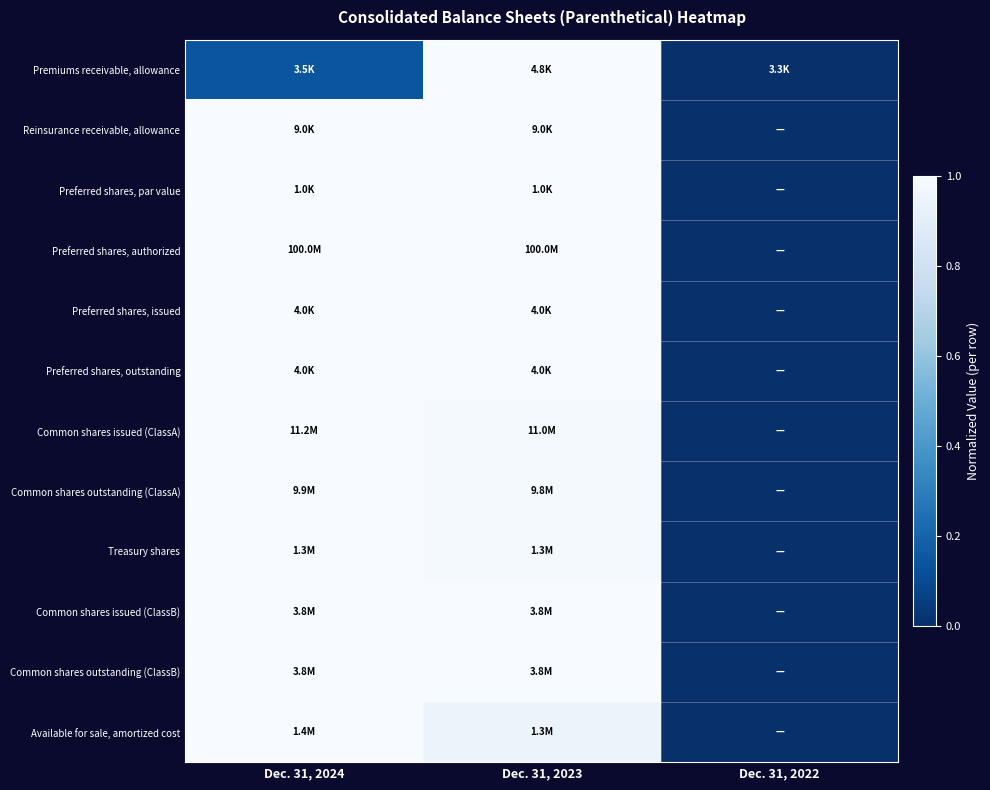

At Dec. 31, 2022, list the series in order from smallest to largest.

Premiums receivable, allowance, Reinsurance receivable, allowance, Preferred shares, par value, Preferred shares, authorized, Preferred shares, issued, Preferred shares, outstanding, Common shares issued (ClassA), Common shares outstanding (ClassA), Treasury shares, Common shares issued (ClassB), Common shares outstanding (ClassB), Available for sale, amortized cost